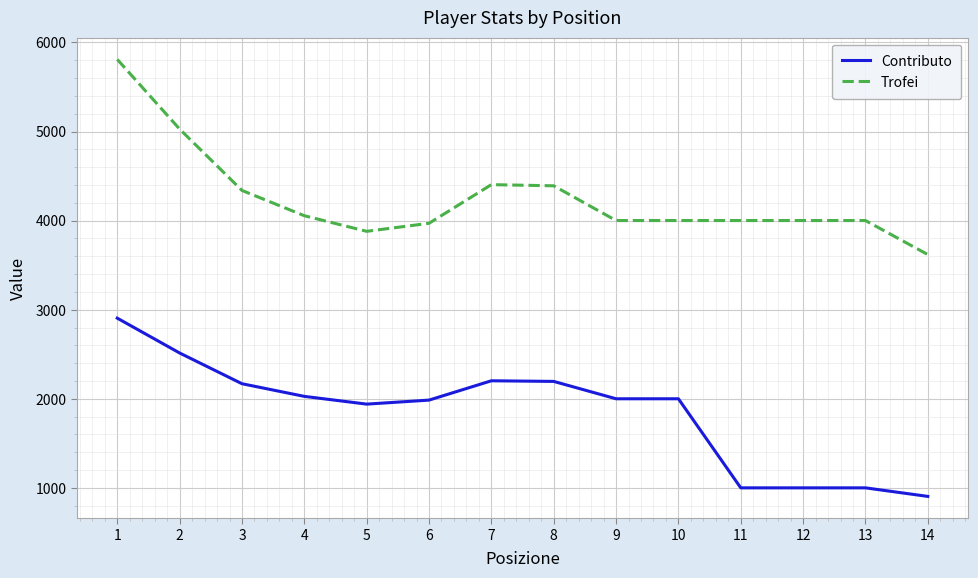

Which label corresponds to the largest value in the chart?

1